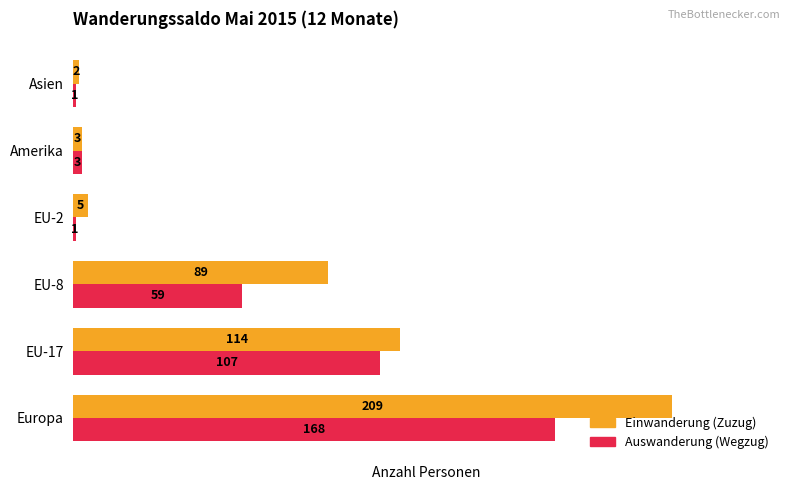

At which label is Auswanderung (Wegzug) closest to 84?

EU-17